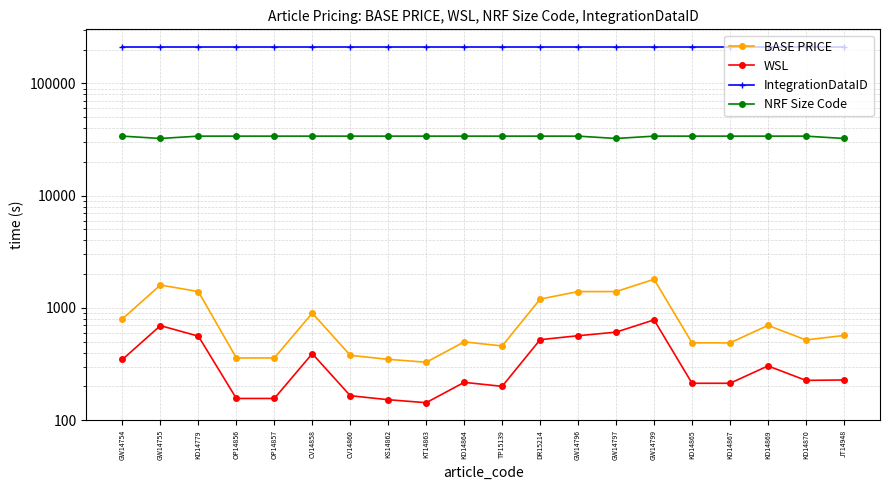

The value of WSL at GW14754 is 595. True or false?

False